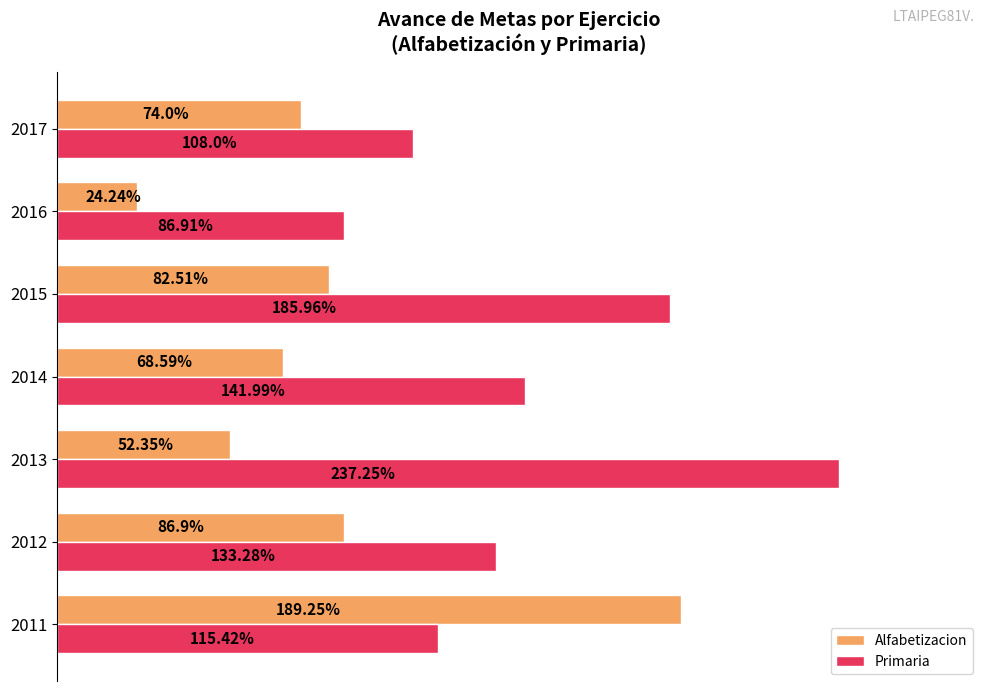

Which series has the widest spread of values?

Alfabetizacion